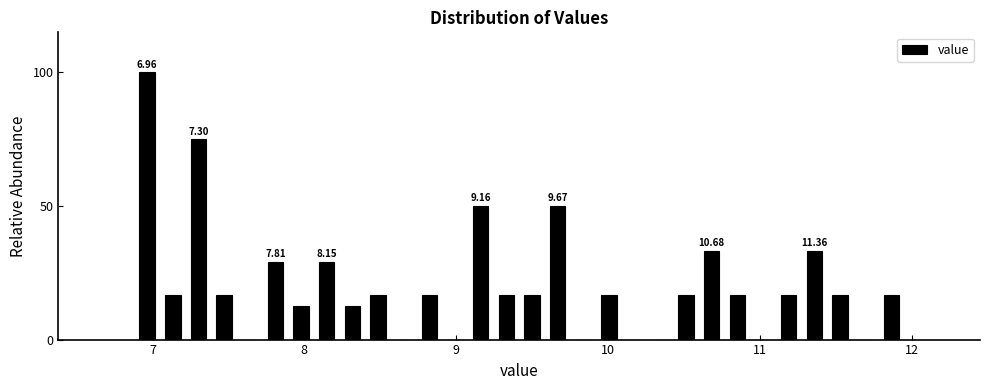

Read against the x-axis, roughly where is the centre of the tallest bar?

7.0